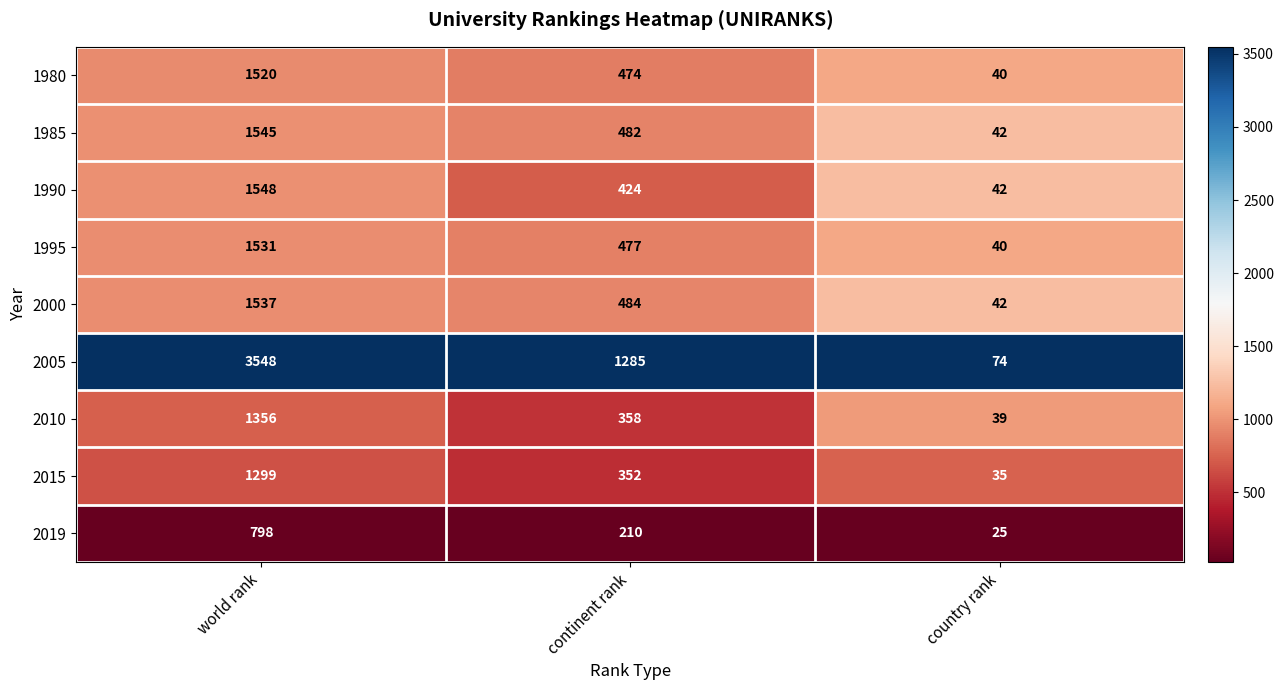

Which category has the highest value across all series?

world rank